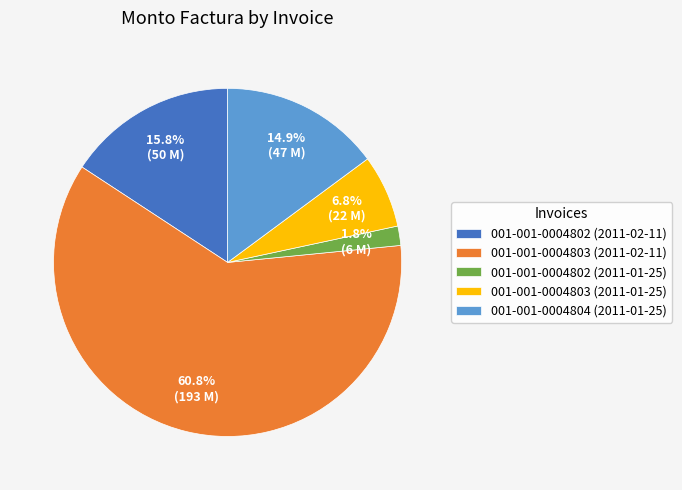

What percentage is NOT represented by 001-001-0004804 (2011-01-25)?

85.1%